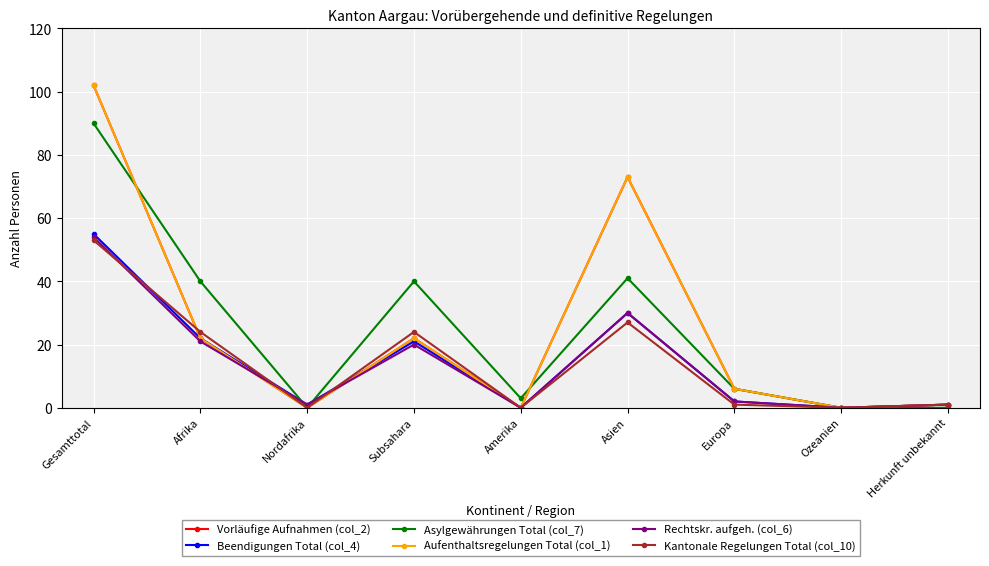

Does the chart have visible grid lines?

Yes